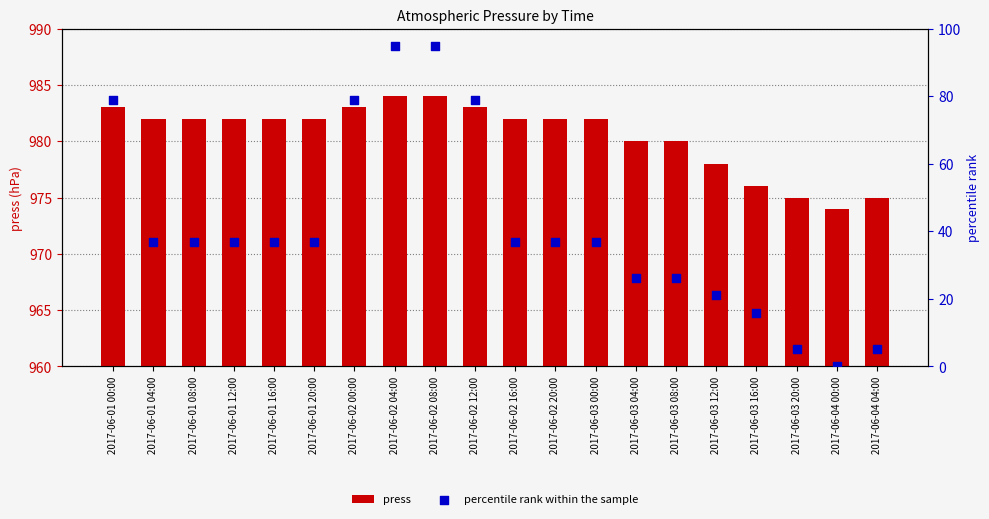

Is the value of press at 2017-06-03 12:00 greater than the value of percentile rank within the sample at 2017-06-03 16:00?

Yes